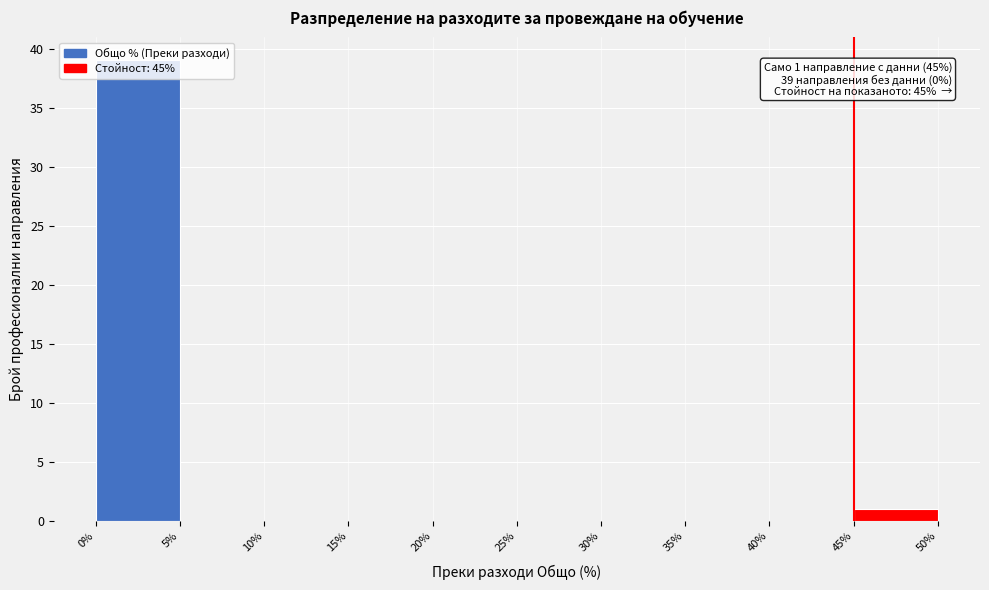

Over which range of the x-axis is the bar tallest?

0% to 5%